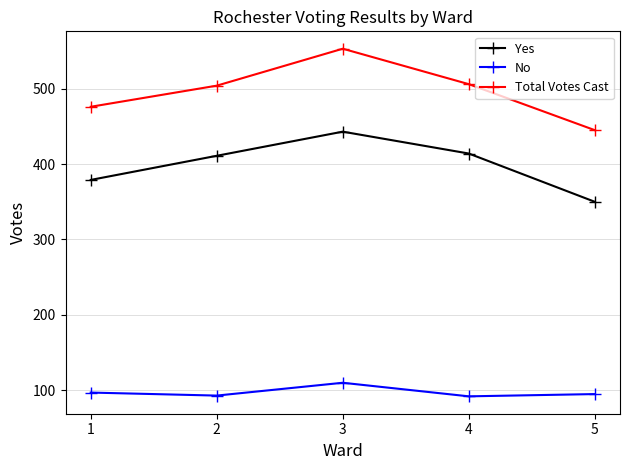

Which series has the widest spread of values?

Total Votes Cast